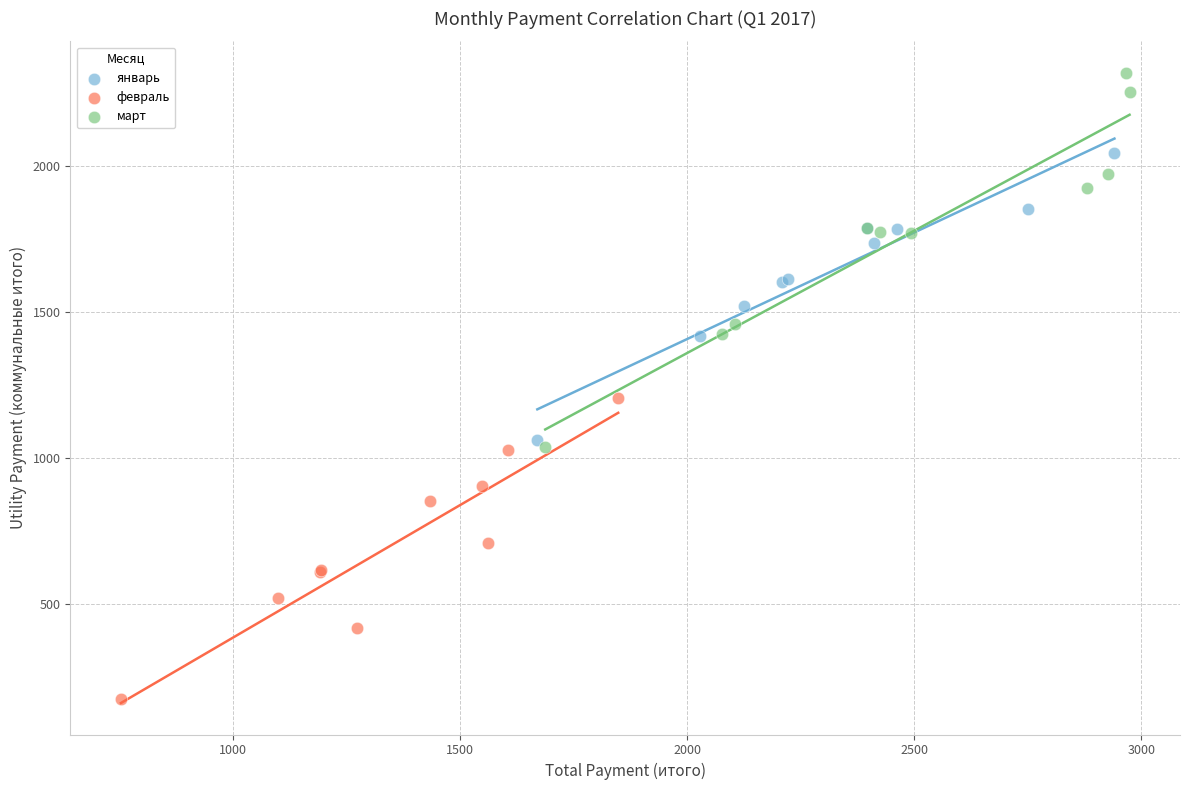

Which series has the widest spread of Y values?

март